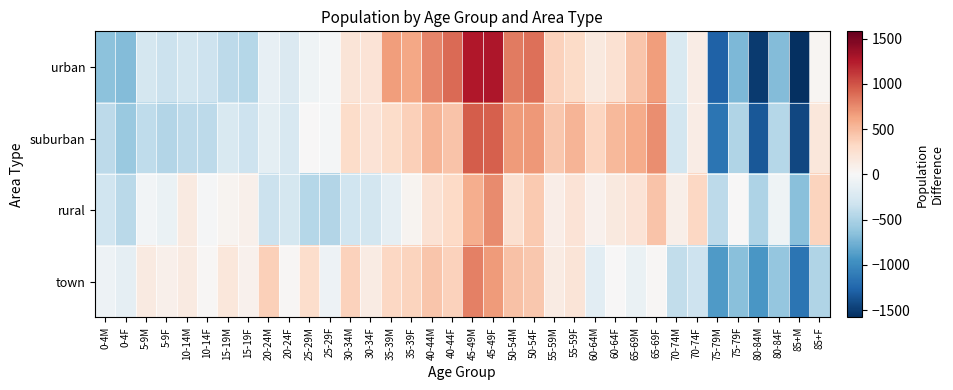

Reading left to right, extract all data points from this chart.

urban: 0-4M=-648.4	0-4F=-691.4	5-9M=-274.4	5-9F=-341.4	10-14M=-293.4	10-14F=-323.4	15-19M=-411.4	15-19F=-446.4	20-24M=-129.4	20-24F=-229.4	25-29M=-67.4	25-29F=-31.4	30-34M=204.6	30-34F=221.6	35-39M=663.6	35-39F=612.6	40-44M=770.6	40-44F=897.6	45-49M=1271.6	45-49F=1276.6	50-54M=819.6	50-54F=865.6	55-59M=360.6	55-59F=306.6	60-64M=151.6	60-64F=242.6	65-69M=436.6	65-69F=662.6	70-74M=-242.4	70-74F=112.6	75-79M=-1281.4	75-79F=-715.4	80-84M=-1510.4	80-84F=-690.4	85+M=-1580.4	85+F=31.6
suburban: 0-4M=-408.9	0-4F=-589.9	5-9M=-397.9	5-9F=-466.9	10-14M=-409.9	10-14F=-408.9	15-19M=-242.9	15-19F=-328.9	20-24M=-149.9	20-24F=-258.9	25-29M=7.1	25-29F=-27.9	30-34M=286.1	30-34F=214.1	35-39M=288.1	35-39F=372.1	40-44M=533.1	40-44F=455.1	45-49M=956.1	45-49F=948.1	50-54M=672.1	50-54F=687.1	55-59M=426.1	55-59F=539.1	60-64M=339.1	60-64F=511.1	65-69M=586.1	65-69F=731.1	70-74M=-288.9	70-74F=115.1	75-79M=-1159.9	75-79F=-480.9	80-84M=-1338.9	80-84F=-448.9	85+M=-1437.9	85+F=179.1
rural: 0-4M=-318.0	0-4F=-420.0	5-9M=-46.0	5-9F=-111.0	10-14M=140.0	10-14F=-21.0	15-19M=49.0	15-19F=76.0	20-24M=-344.0	20-24F=-283.0	25-29M=-456.0	25-29F=-458.0	30-34M=-309.0	30-34F=-287.0	35-39M=-140.0	35-39F=40.0	40-44M=231.0	40-44F=312.0	45-49M=575.0	45-49F=751.0	50-54M=259.0	50-54F=418.0	55-59M=108.0	55-59F=211.0	60-64M=74.0	60-64F=150.0	65-69M=215.0	65-69F=445.0	70-74M=90.0	70-74F=330.0	75-79M=-415.0	75-79F=2.0	80-84M=-485.0	80-84F=-68.0	85+M=-663.0	85+F=348.0
town: 0-4M=-77.8	0-4F=-141.8	5-9M=142.2	5-9F=76.2	10-14M=144.2	10-14F=22.2	15-19M=183.2	15-19F=69.2	20-24M=382.2	20-24F=21.2	25-29M=282.2	25-29F=-75.8	30-34M=367.2	30-34F=133.2	35-39M=322.2	35-39F=346.2	40-44M=435.2	40-44F=362.2	45-49M=791.2	45-49F=678.2	50-54M=469.2	50-54F=426.2	55-59M=128.2	55-59F=199.2	60-64M=-168.8	60-64F=4.2	65-69M=-108.8	65-69F=14.2	70-74M=-386.8	70-74F=-323.8	75-79M=-894.8	75-79F=-665.8	80-84M=-924.8	80-84F=-606.8	85+M=-1148.8	85+F=-473.8